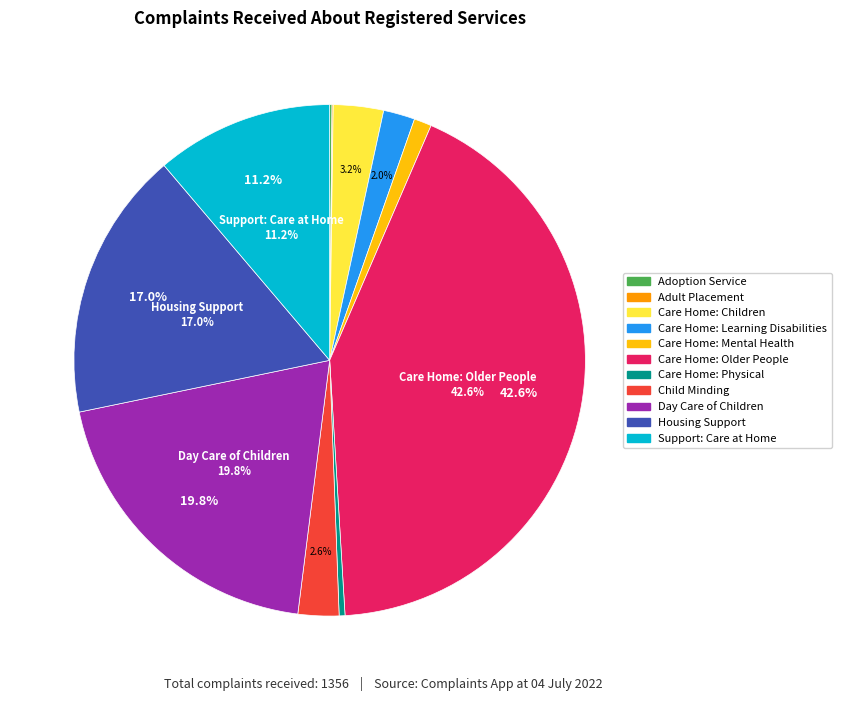

Does any single category account for the majority?

No